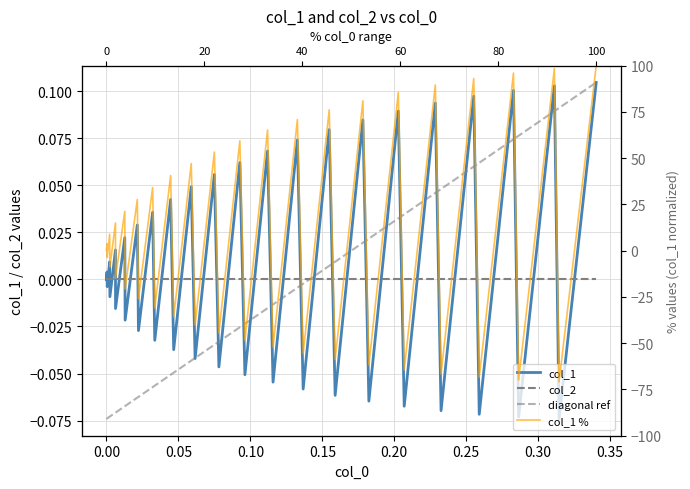

The value at 0.05 is -0.0. True or false?

False